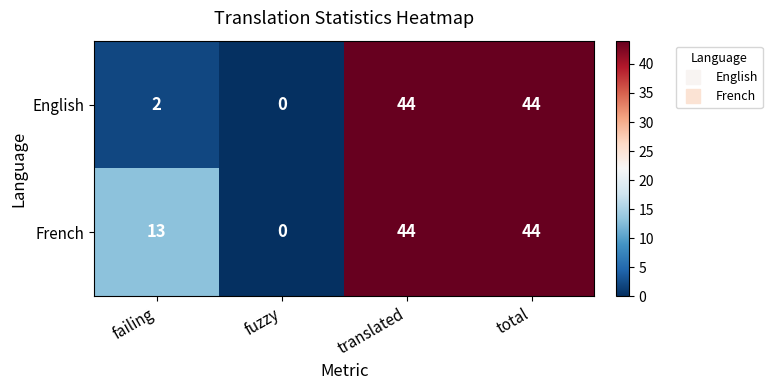

Is it true that English equals 71 at total?

False